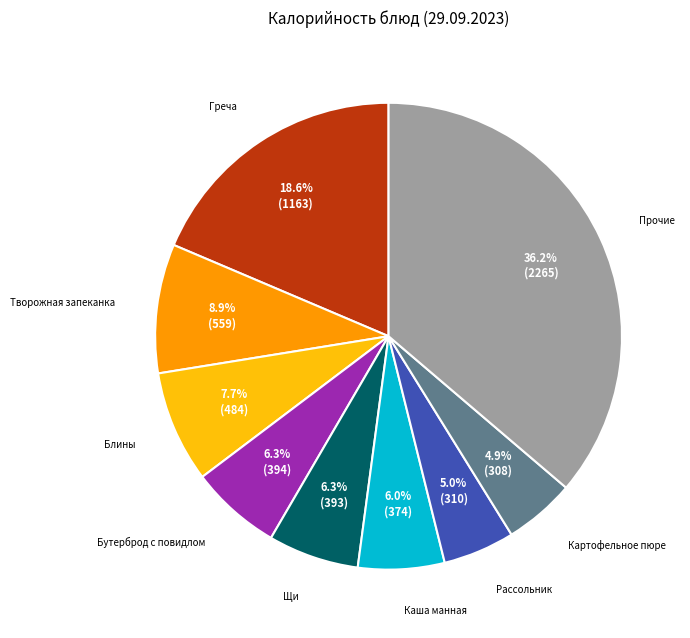

Is there any slice that represents more than half of the pie?

No